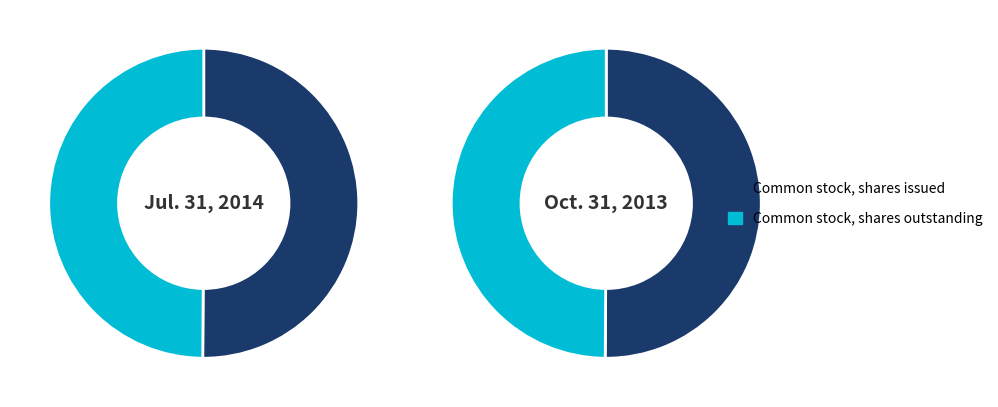

Rank the categories by Oct. 31, 2013 value from lowest to highest.

Common stock, shares outstanding, Common stock, shares issued